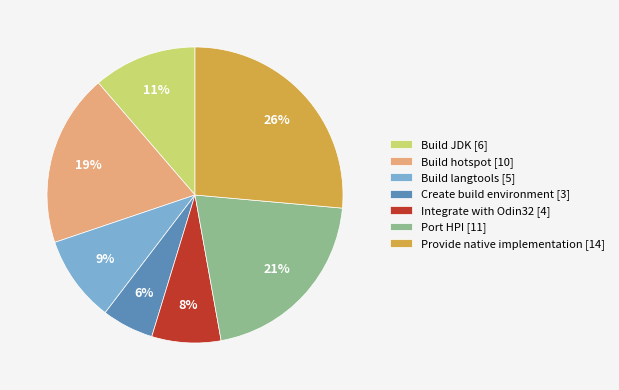

How many segments does this pie chart have?

7